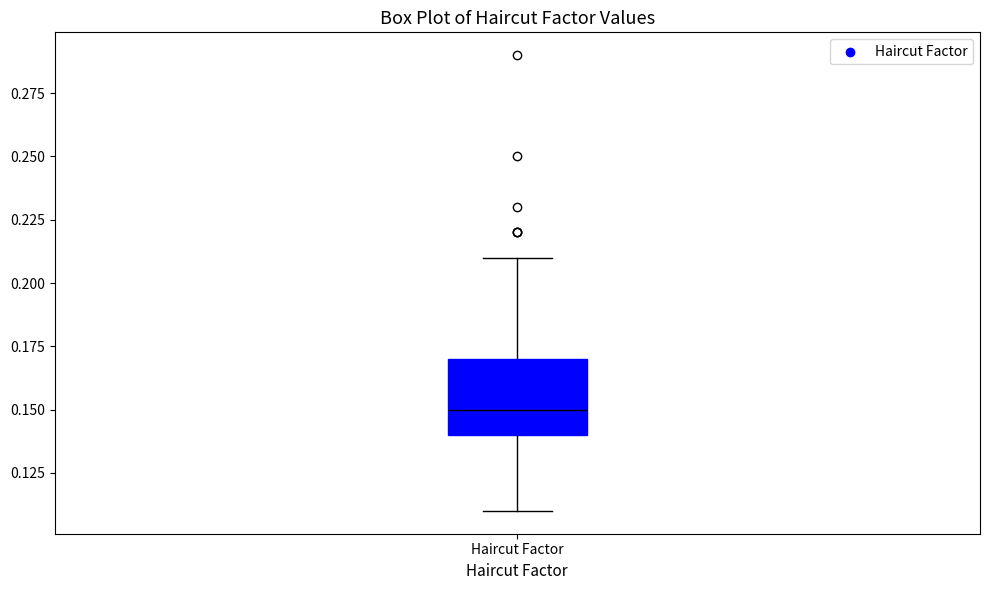

Where is the lower edge of the box for Haircut Factor on the y-axis? The values are not printed on the chart, so give them approximately, as read against the axis.

0.14